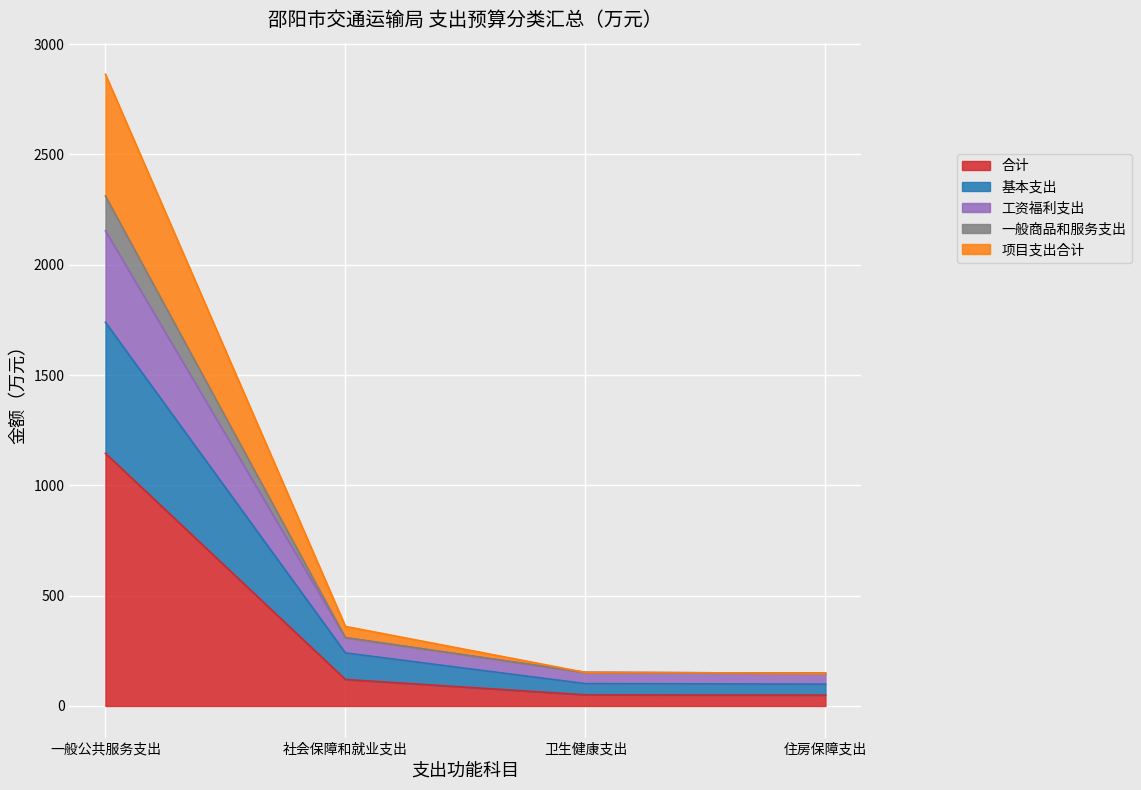

What is the total value across all series at 住房保障支出?

148.7